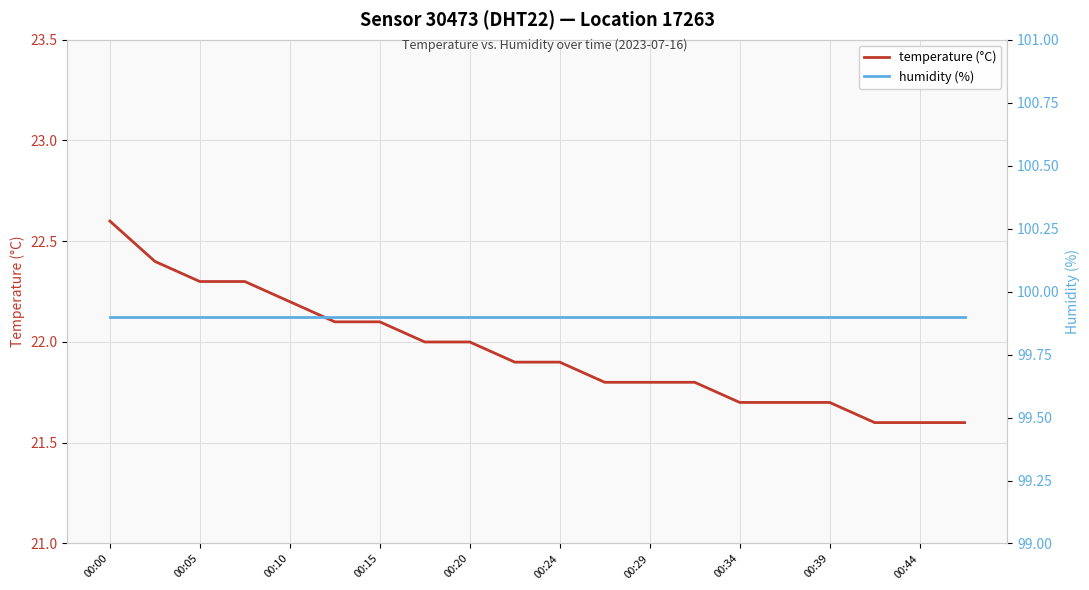

At how many categories does at least one series exceed 33?

20